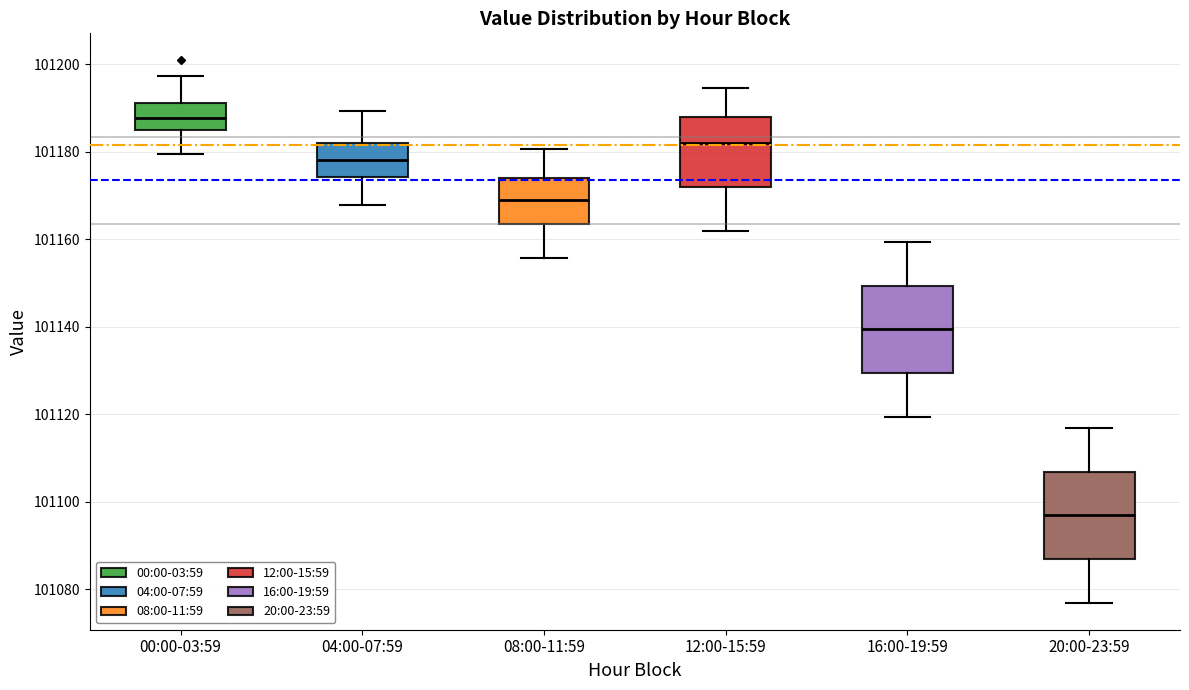

Reading left to right, transcribe this box plot: for each box, give where its median line is, the range the box spans, and where its two whiskers end, as read against the y-axis. The values are not printed on the chart, so give them approximately, as read against the axis.

00:00-03:59: median 101188, box 101184 to 101192, whiskers 101180 to 101198
04:00-07:59: median 101178, box 101174 to 101182, whiskers 101168 to 101190
08:00-11:59: median 101168, box 101164 to 101174, whiskers 101156 to 101180
12:00-15:59: median 101182, box 101172 to 101188, whiskers 101162 to 101194
16:00-19:59: median 101140, box 101130 to 101150, whiskers 101120 to 101160
20:00-23:59: median 101096, box 101086 to 101106, whiskers 101076 to 101116